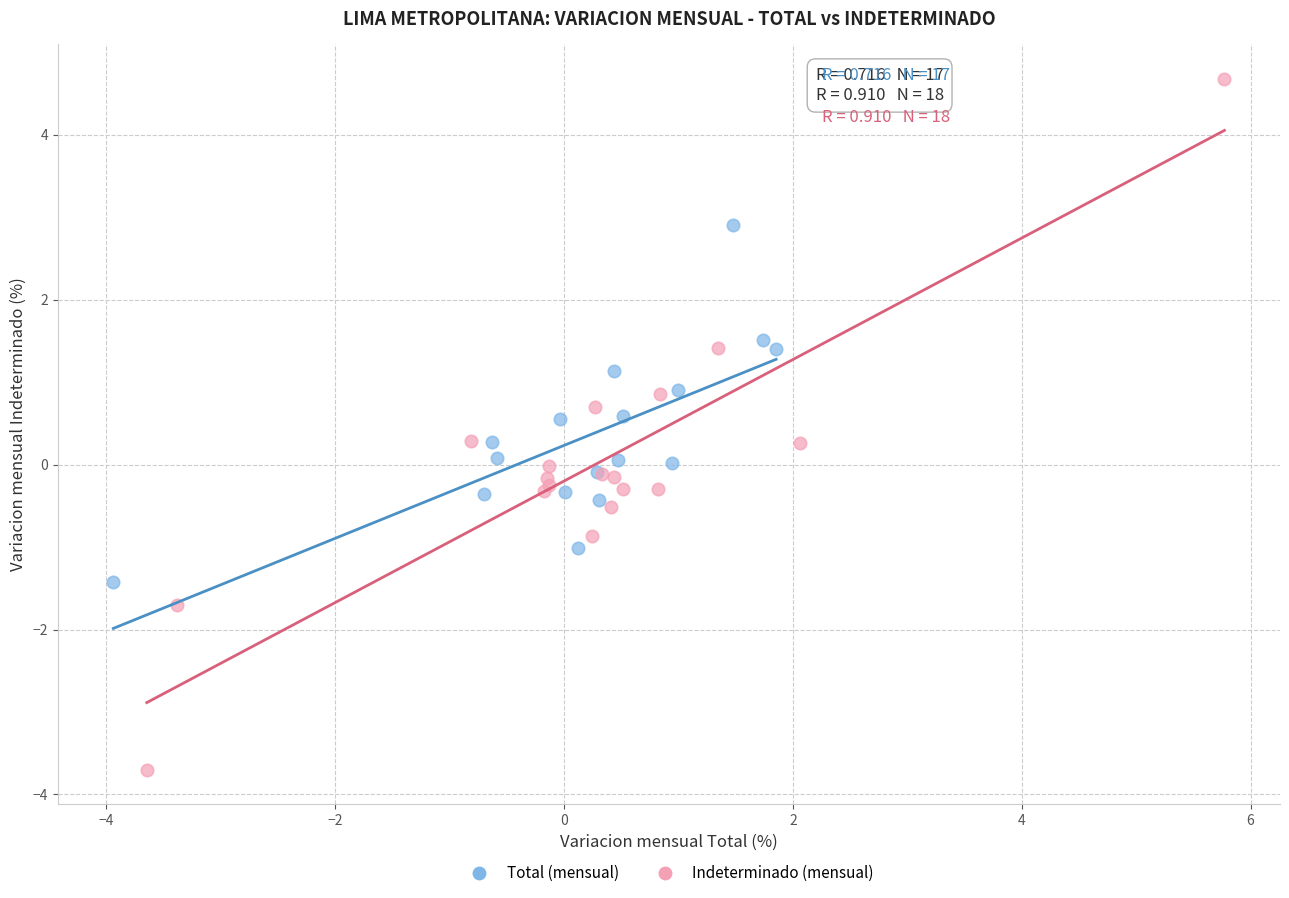

Which series contains the highest Y value?

Indeterminado (mensual)